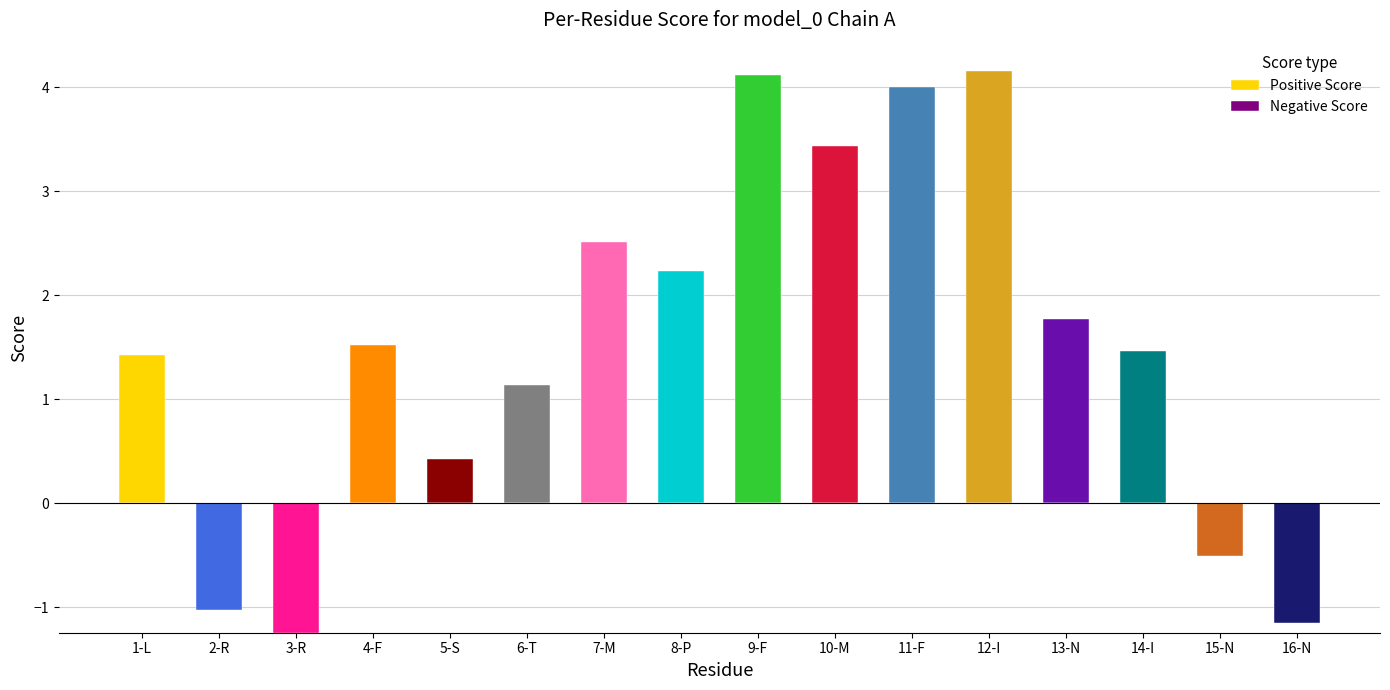

Is the value of Positive Score at 3-R greater than the value of Negative Score at 15-N?

No